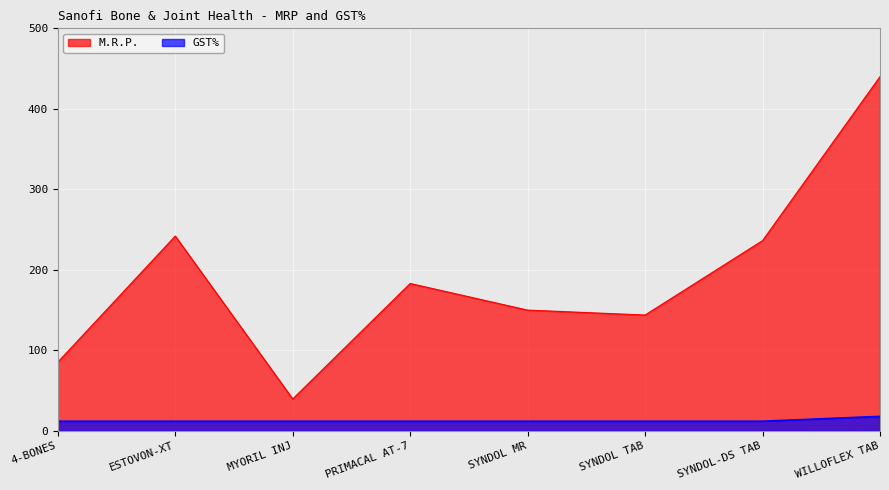

Read the GST% value at PRIMACAL AT-7.

12.0